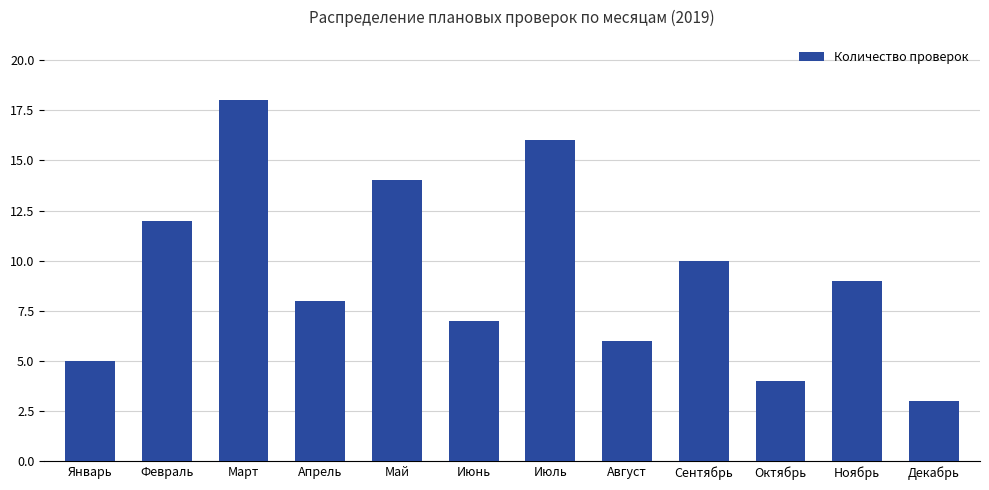

Between Сентябрь and Июль, which is larger?

Июль